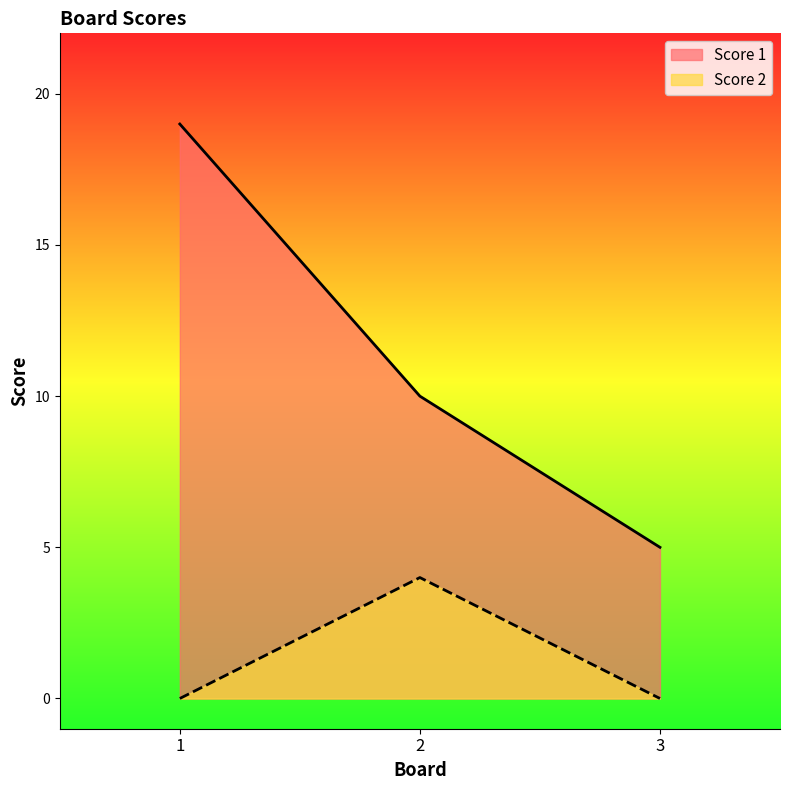

Reading right to left, what are all the values shown in this chart?

Score 1: 5	10	19
Score 2: 0	4	0